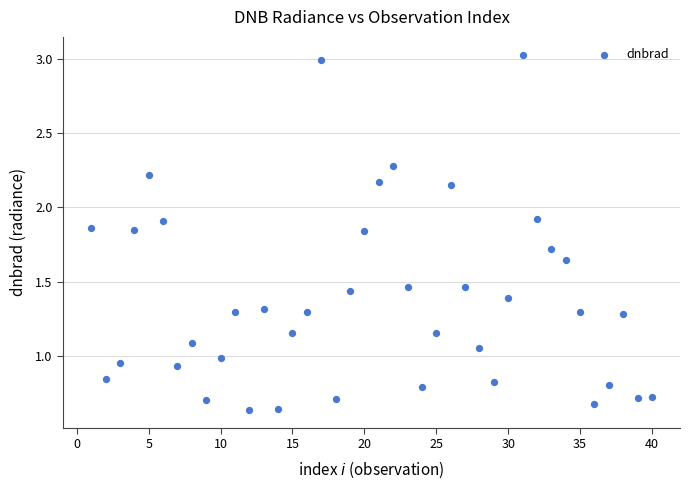

What is the range of Y values (max minus min)?

2.4